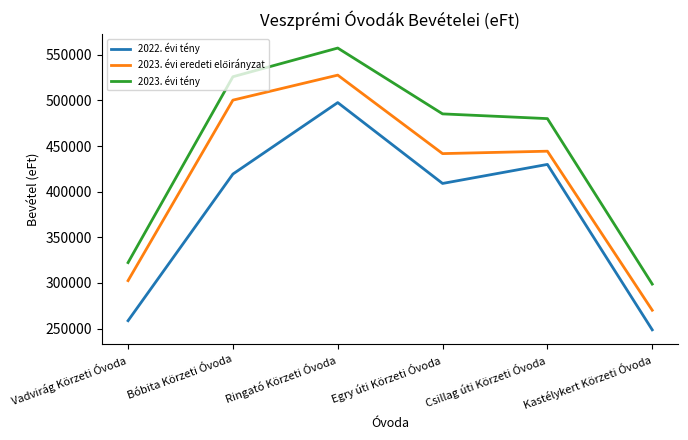

The value of 2022. évi tény at Egry úti Körzeti Óvoda is 678723. True or false?

False